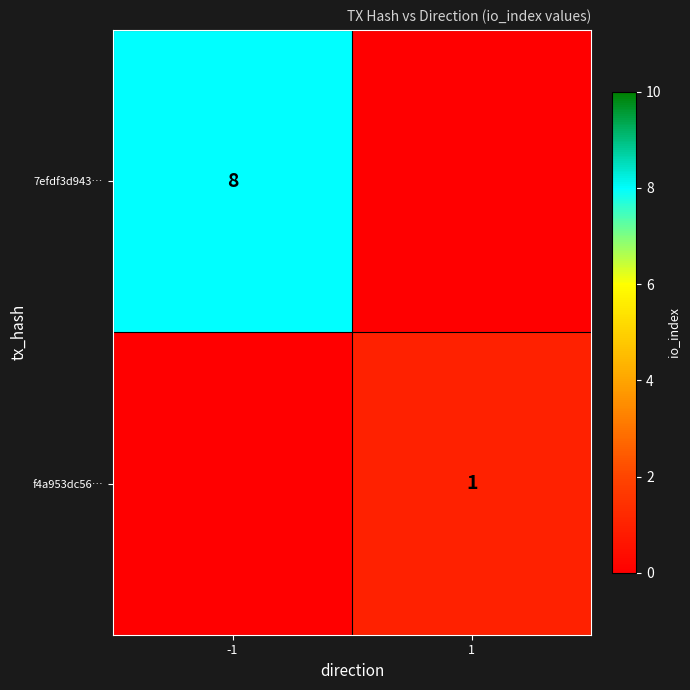

How many distinct data groups are displayed?

2